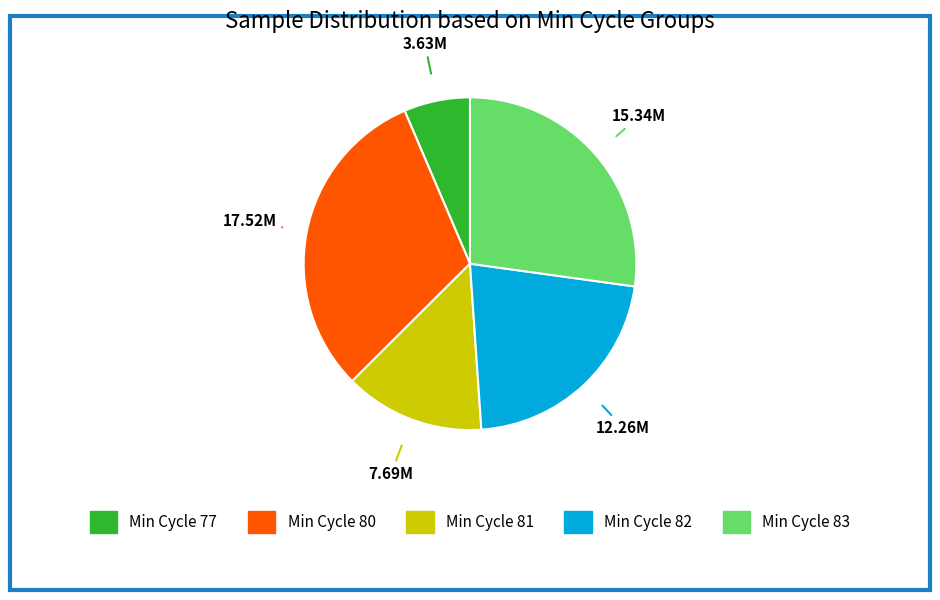

How many slices are in this pie chart?

5